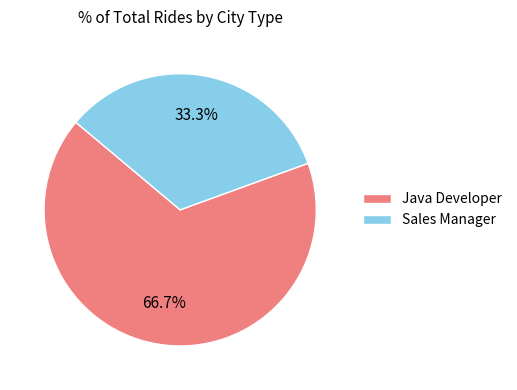

Count the number of slices in the pie.

2